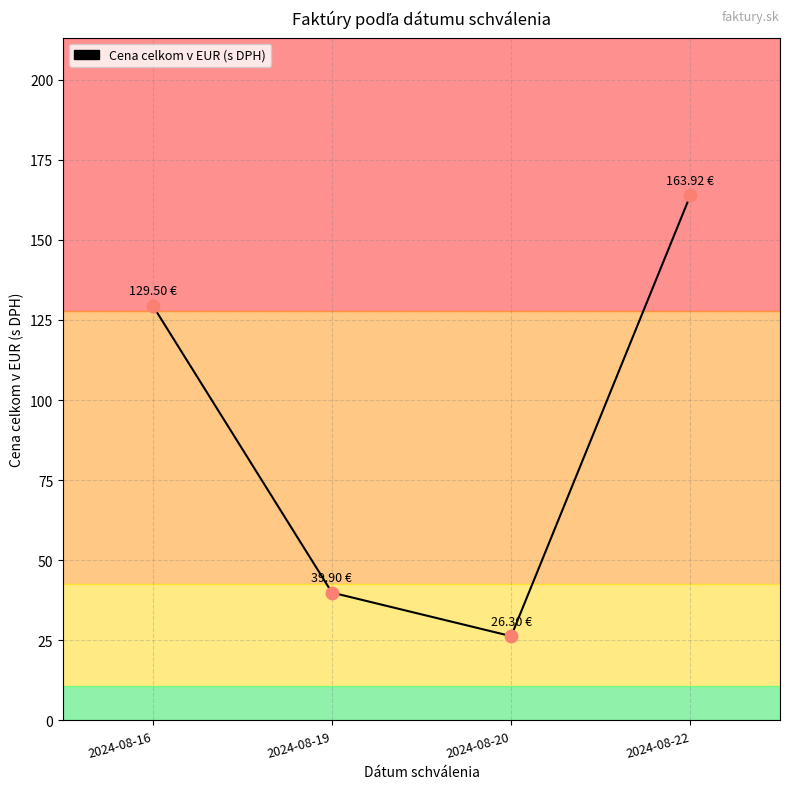

Which has a higher value, 2024-08-19 or 2024-08-22?

2024-08-22